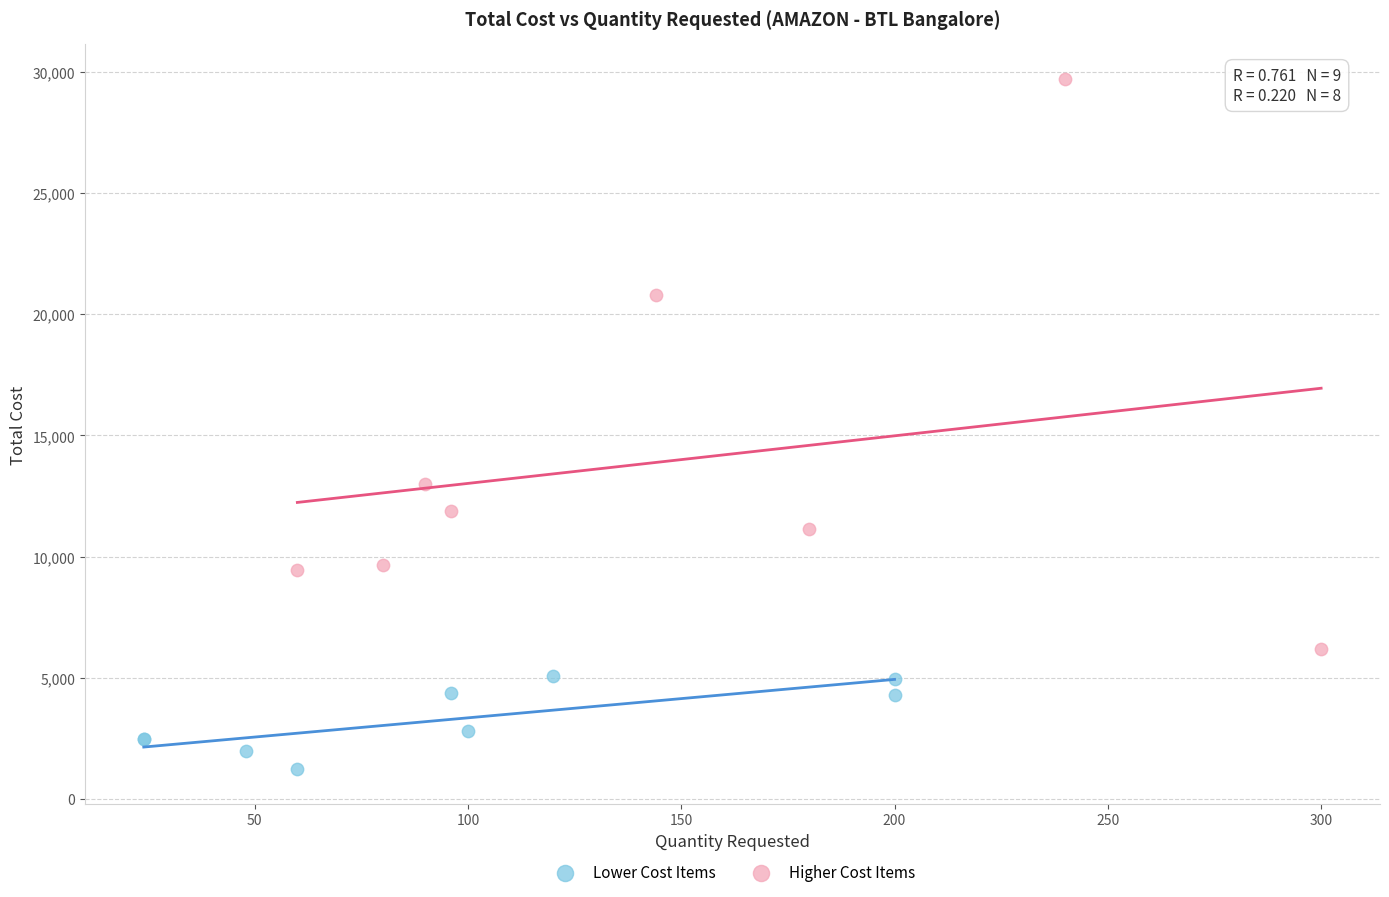

Which series contains the highest Y value?

Higher Cost Items